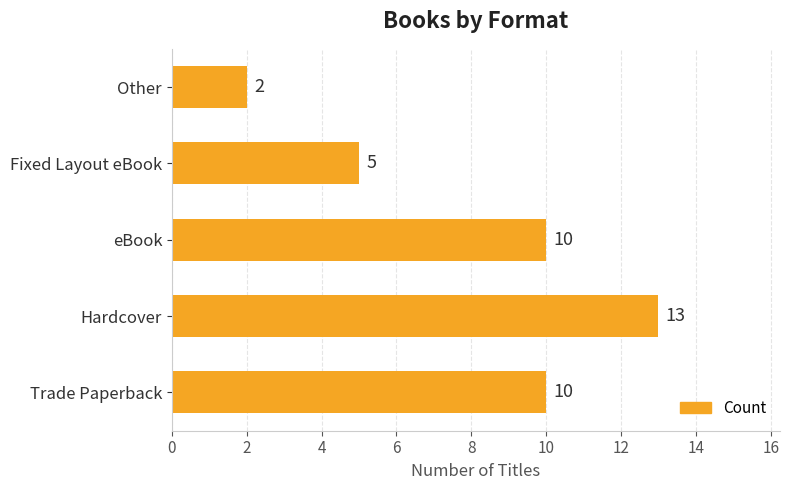

Which category has the lowest value across all series?

Other